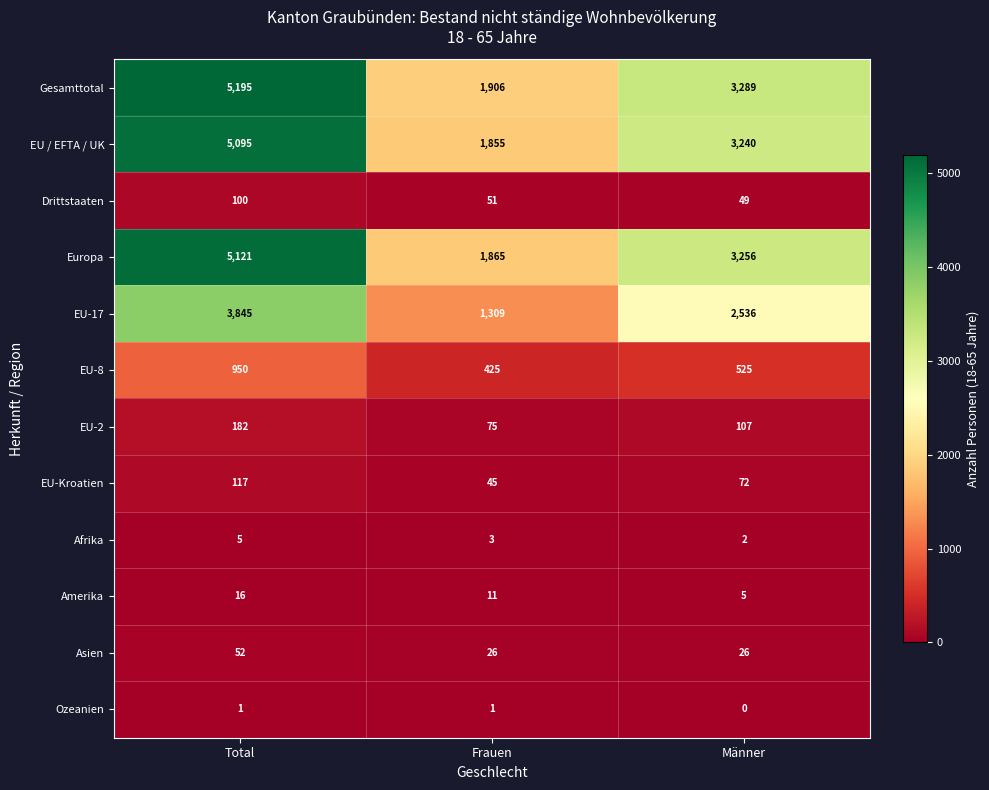

Which series has the largest range (max minus min)?

Gesamttotal